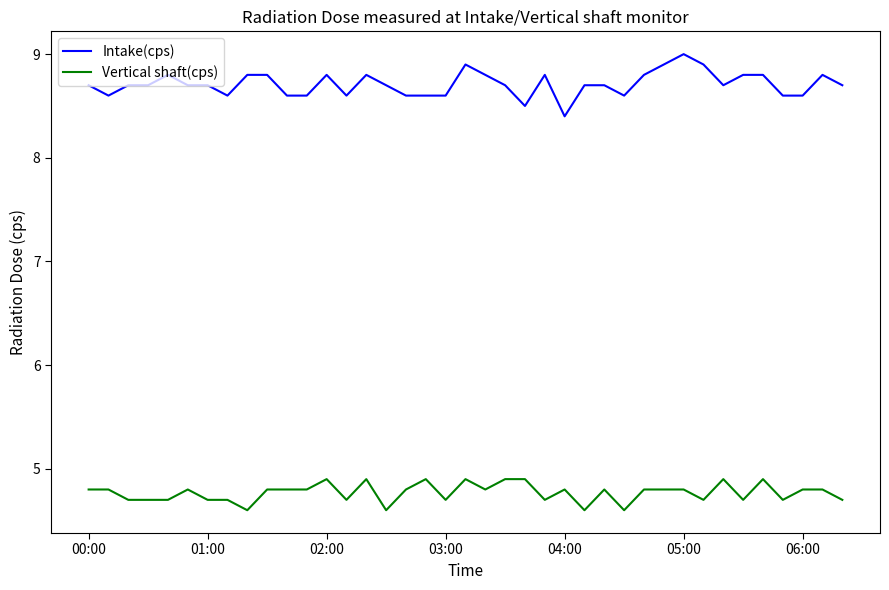

What is the difference between the maximum and minimum values in the Intake(cps) series?

0.6